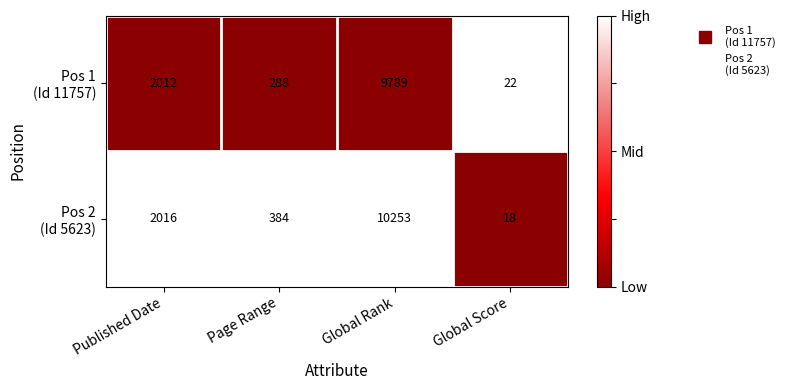

What is the difference between the highest and lowest values at Published Date?

4